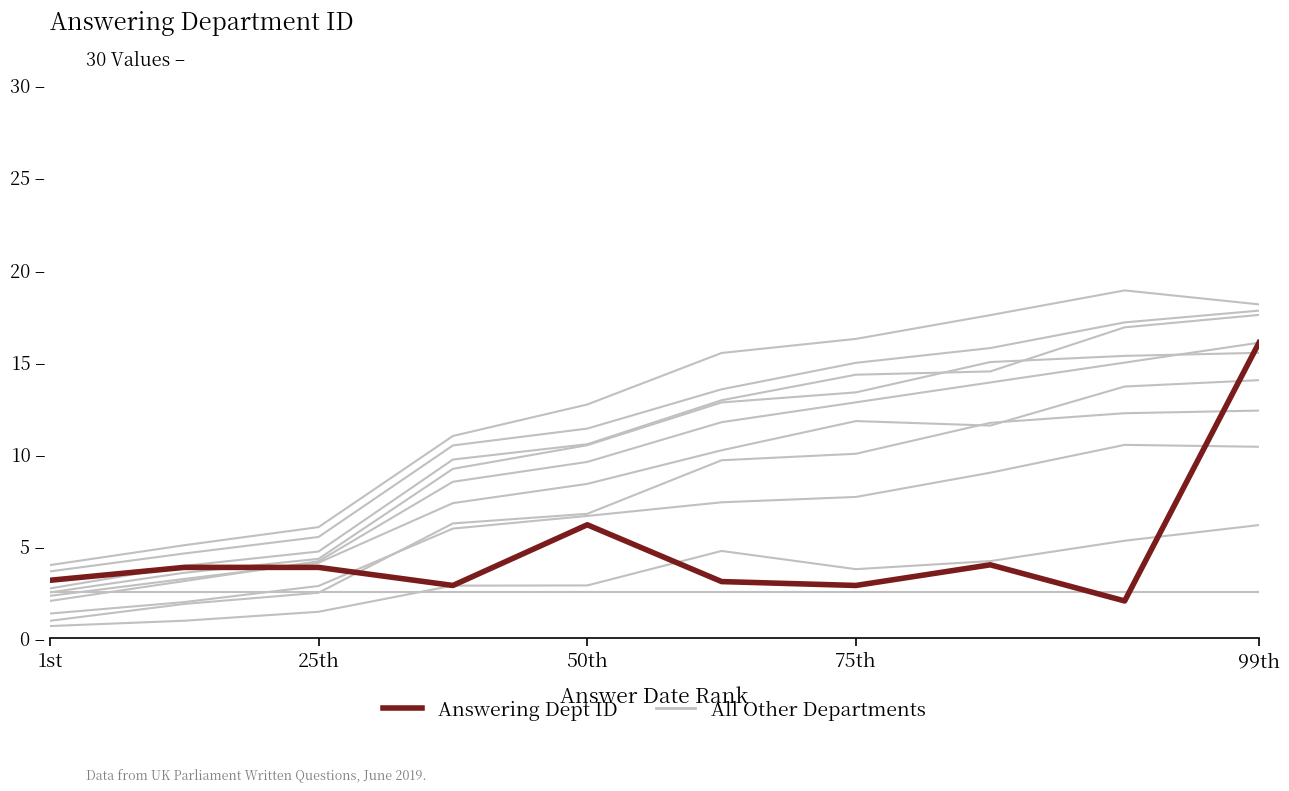

What position from the right is 75th?

4